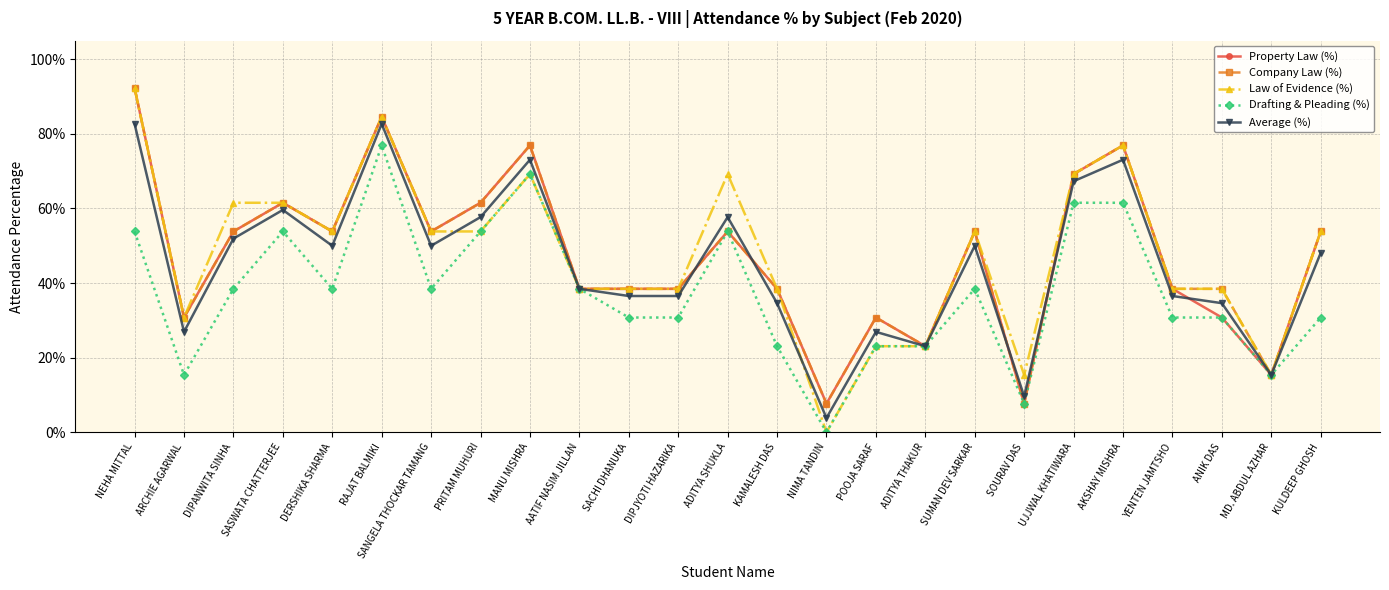

Between KAMALESH DAS and MD. ABDUL AZHAR, which series saw the biggest shift?

Property Law (%)